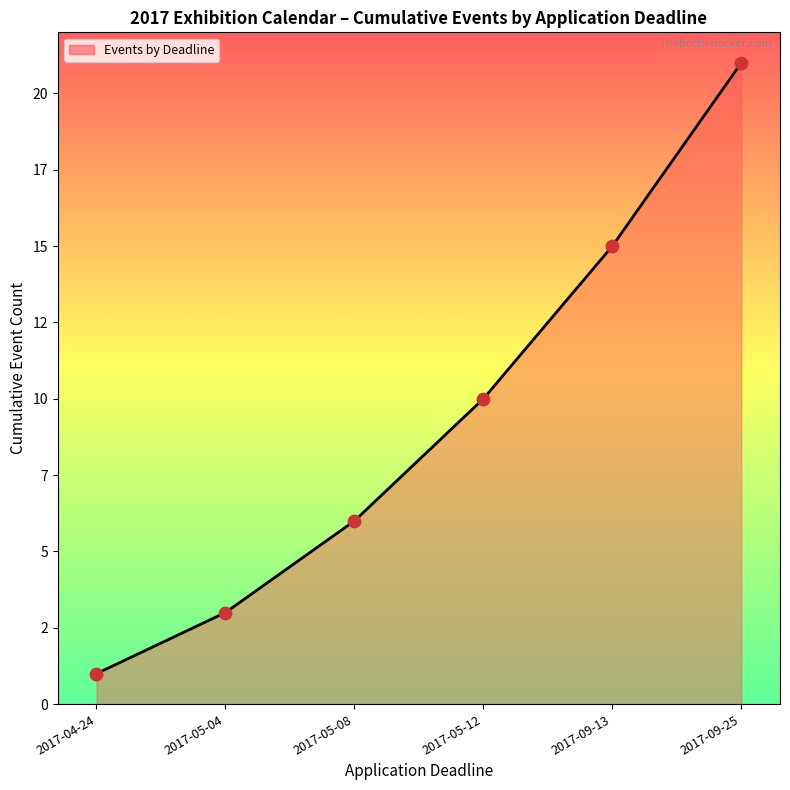

Which has a higher value, 2017-05-04 or 2017-09-25?

2017-09-25